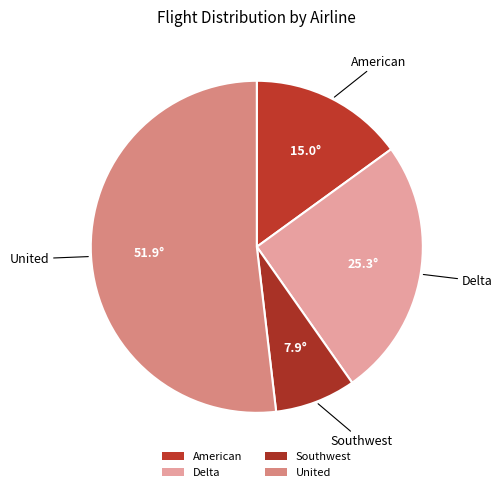

To the nearest percent, what is the difference between the Southwest and Delta slice percentages?

17%